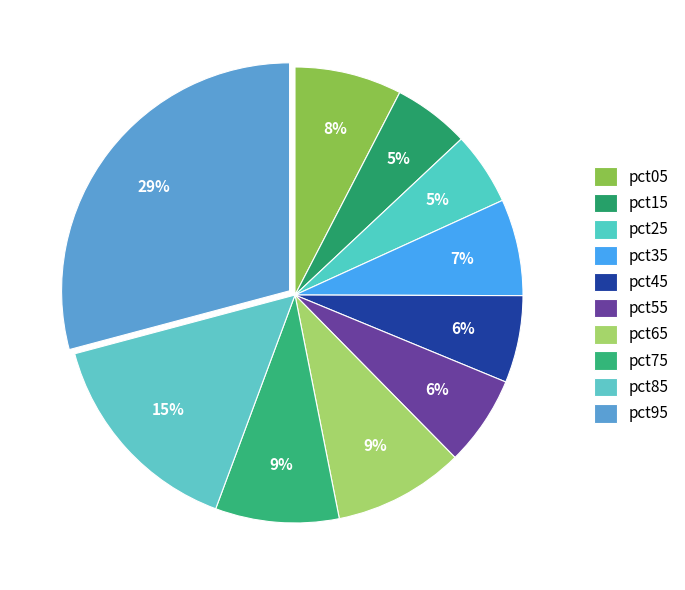

How many segments does this pie chart have?

10